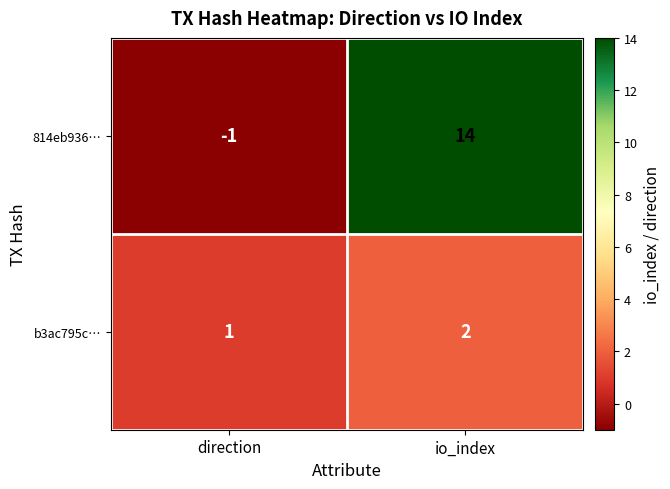

The value of b3ac795c… at io_index is 2. True or false?

True